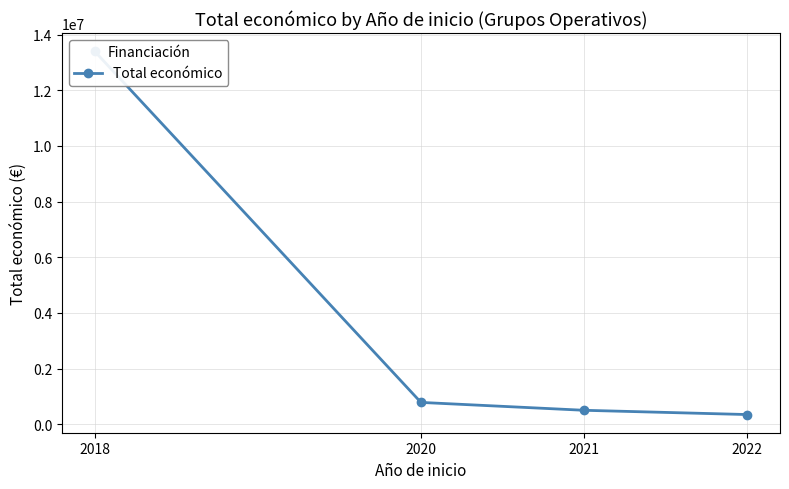

True or false: there are more than 2 points higher than both neighbors.

False